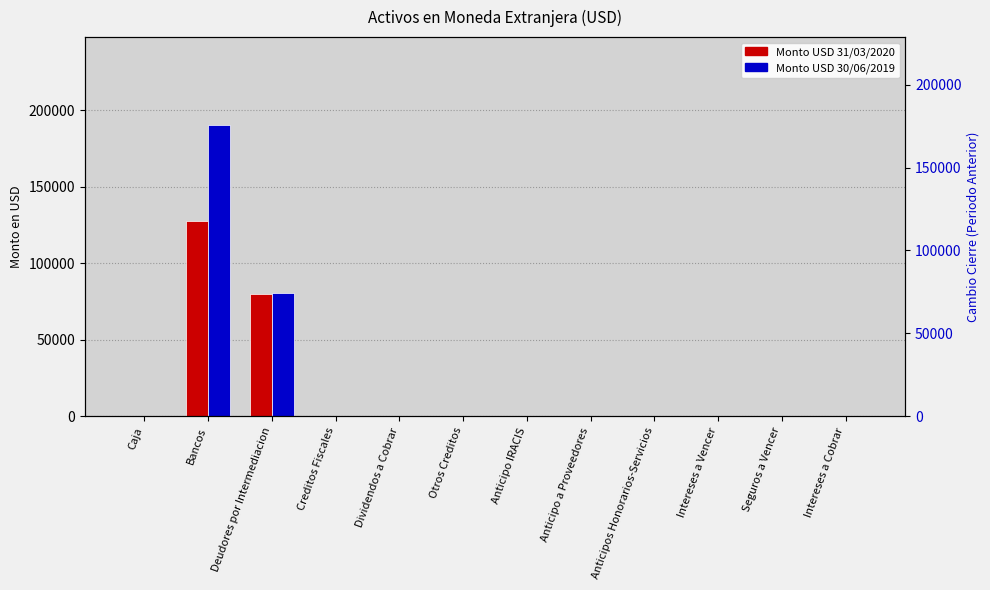

Which category has the highest value across all series?

Bancos